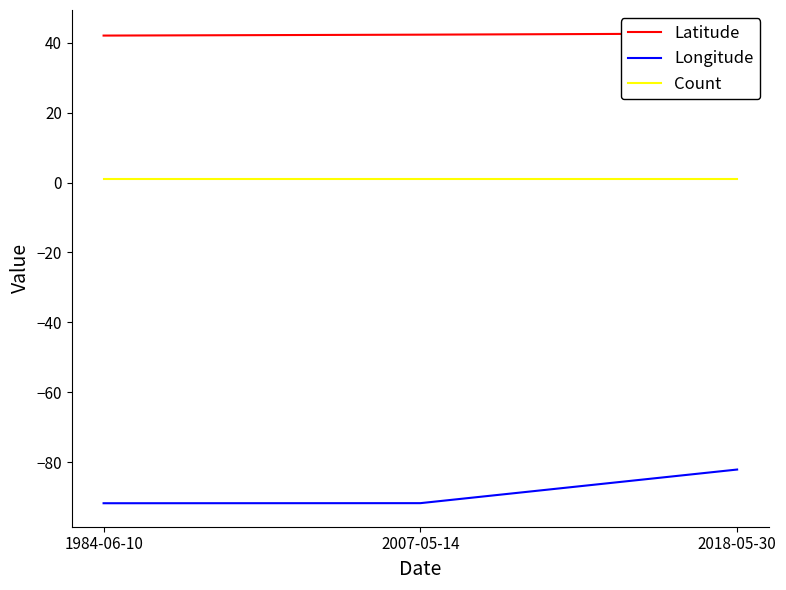

True or false: Count has a value of 1.7 at 1984-06-10.

False